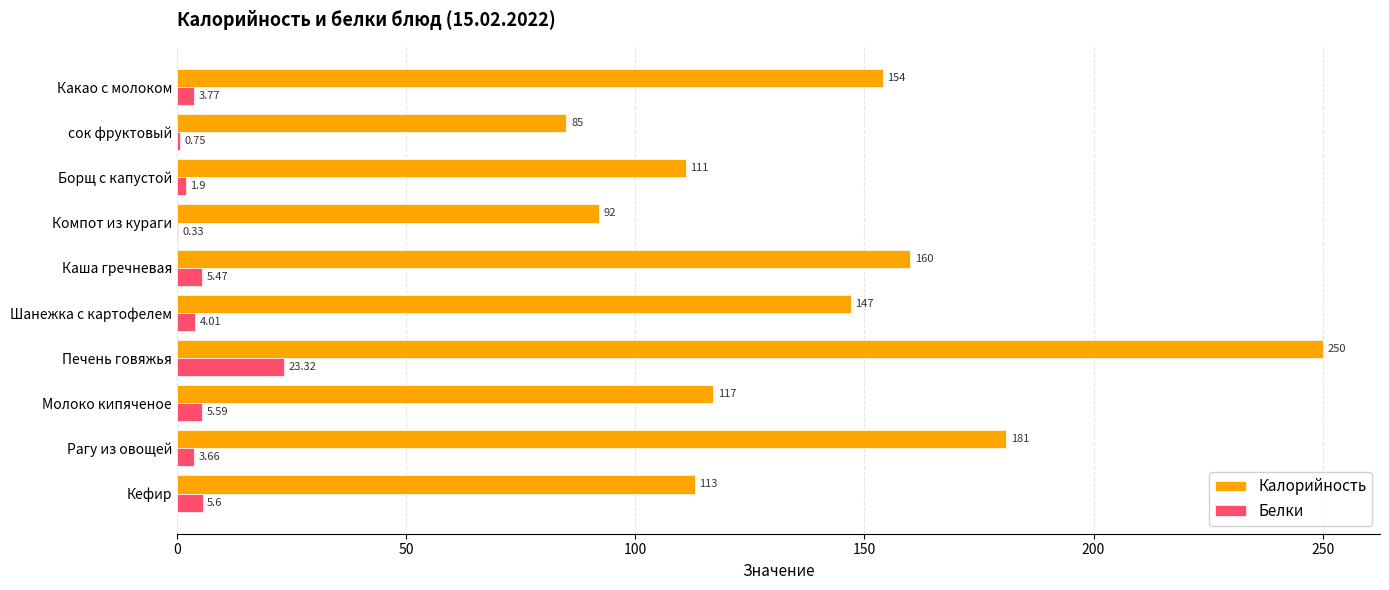

Where is Белки nearest to the value 11?

Кефир